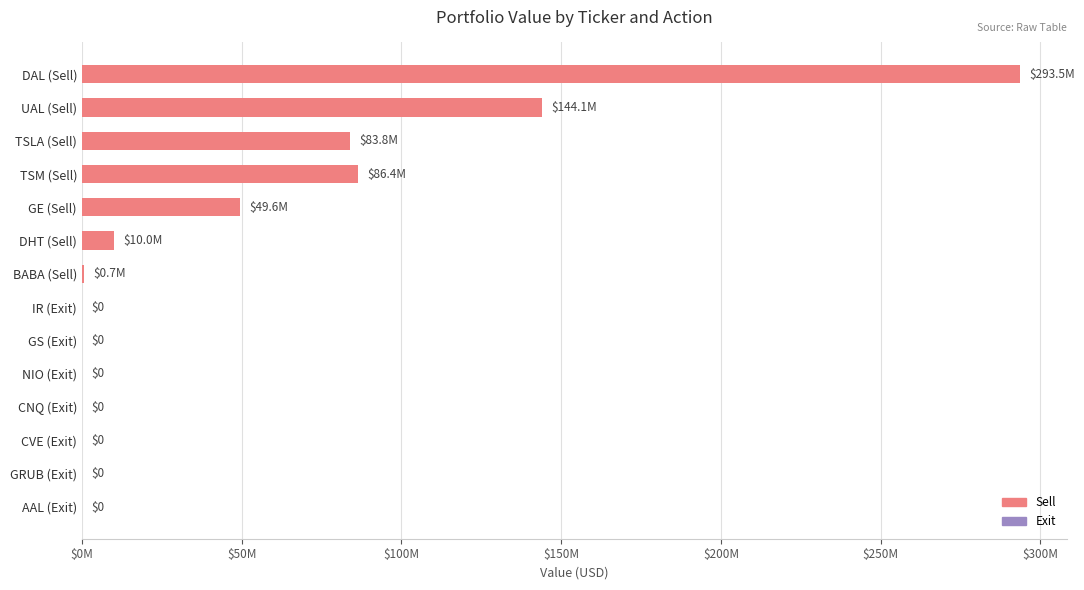

How many values in the Sell series exceed 83840000?

3